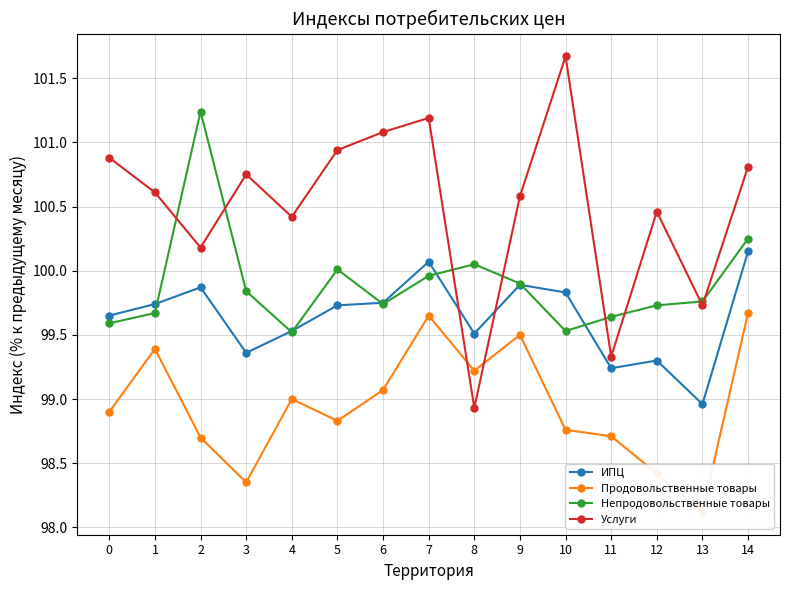

True or false: ИПЦ has a value of 41.9 at 2.

False